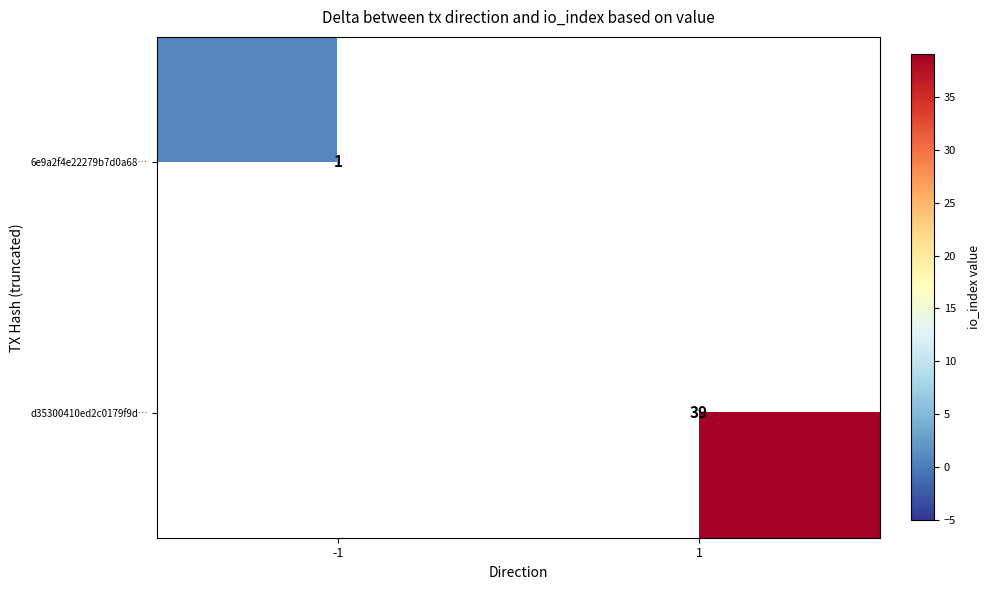

At which category does the chart reach its minimum across all series?

-1